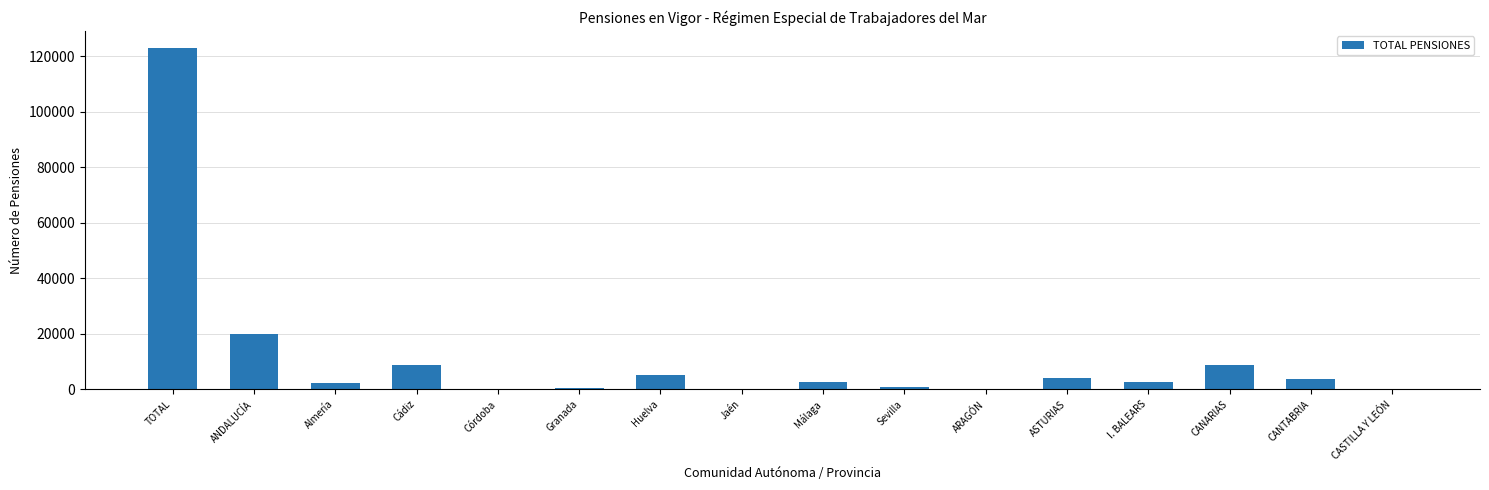

Count the number of categories in the chart.

16